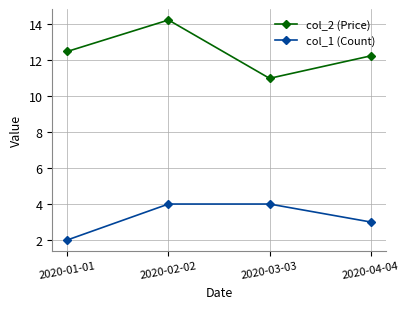

The value of col_2 (Price) at 2020-02-02 is 7.0. True or false?

False